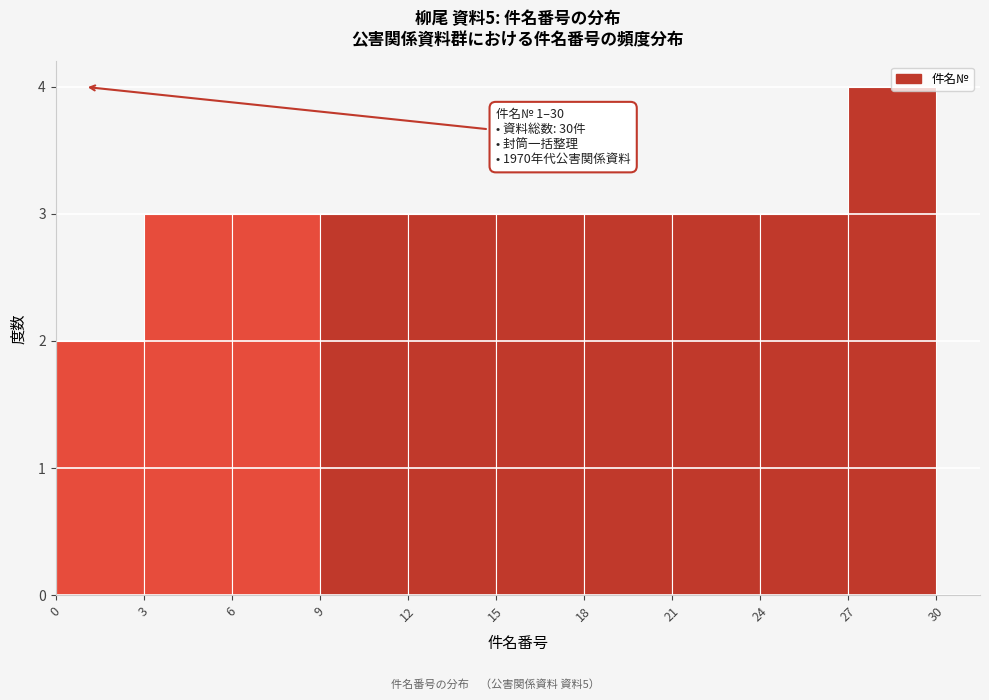

Which range on the x-axis has the tallest bar?

27 to 30